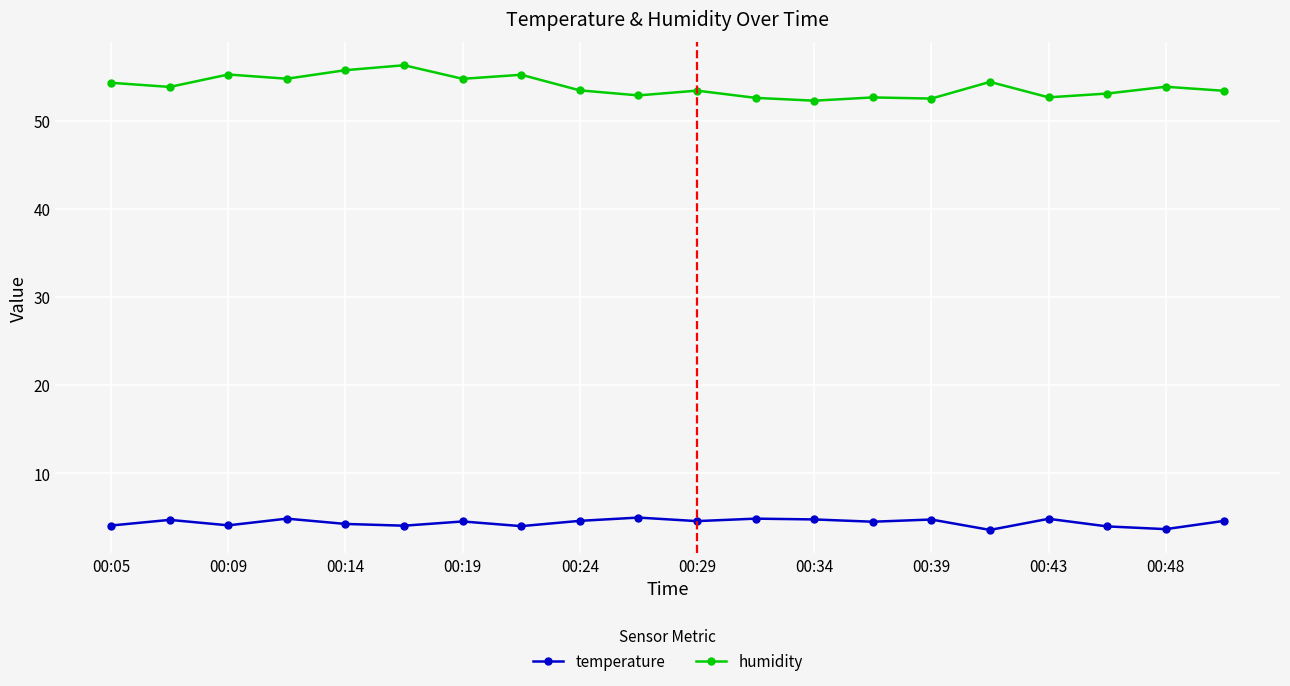

True or false: temperature and humidity cross at least once.

False